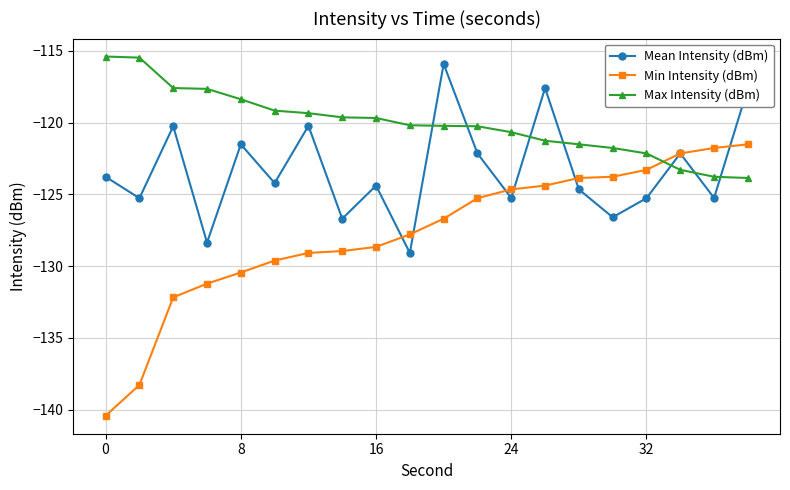

How many values in the Min Intensity (dBm) series exceed -126?

9